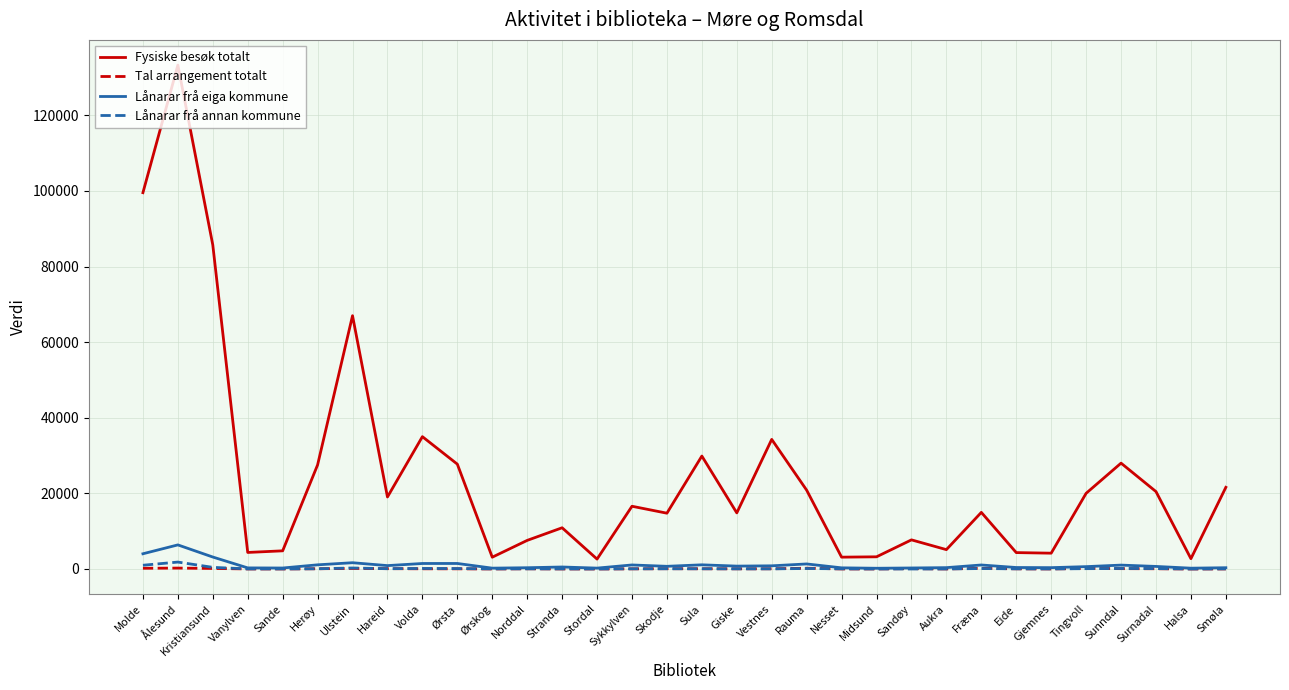

What is the maximum value for Lånarar frå eiga kommune?

6369